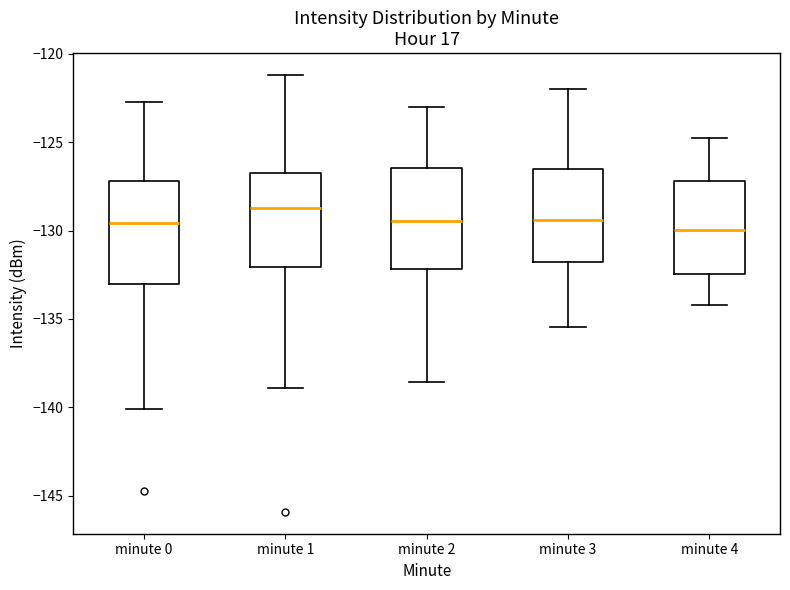

Reading left to right, transcribe this box plot: for each box, give where its median line is, the range the box spans, and where its two whiskers end, as read against the y-axis. The values are not printed on the chart, so give them approximately, as read against the axis.

minute 0: median -129.5, box -133.0 to -127.0, whiskers -140.0 to -122.5
minute 1: median -128.5, box -132.0 to -126.5, whiskers -139.0 to -121.0
minute 2: median -129.5, box -132.0 to -126.5, whiskers -138.5 to -123.0
minute 3: median -129.5, box -132.0 to -126.5, whiskers -135.5 to -122.0
minute 4: median -130.0, box -132.5 to -127.0, whiskers -134.0 to -125.0